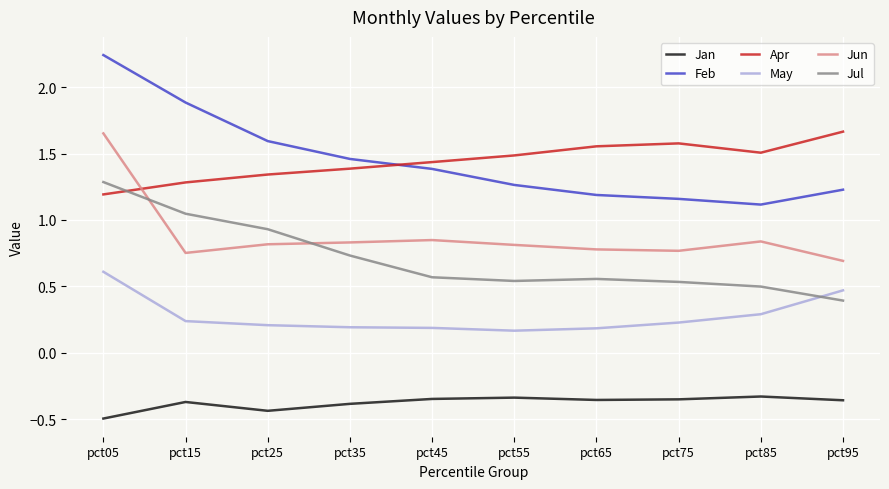

At which category does the chart reach its minimum across all series?

pct05